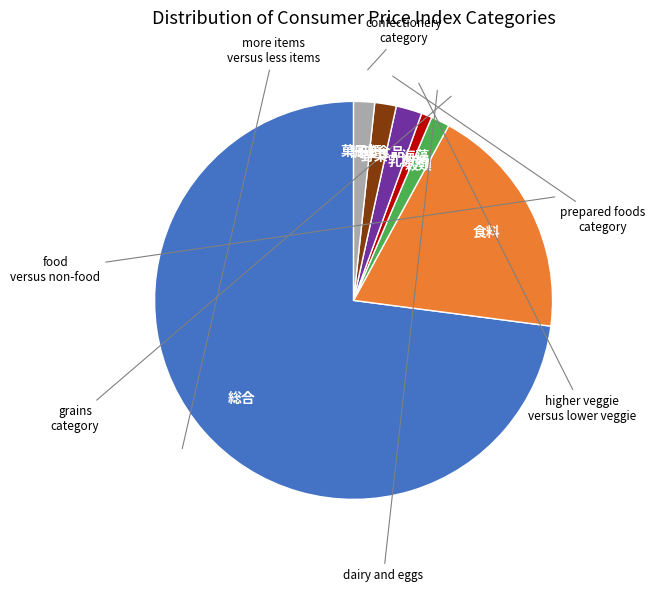

Does any single category account for the majority?

Yes